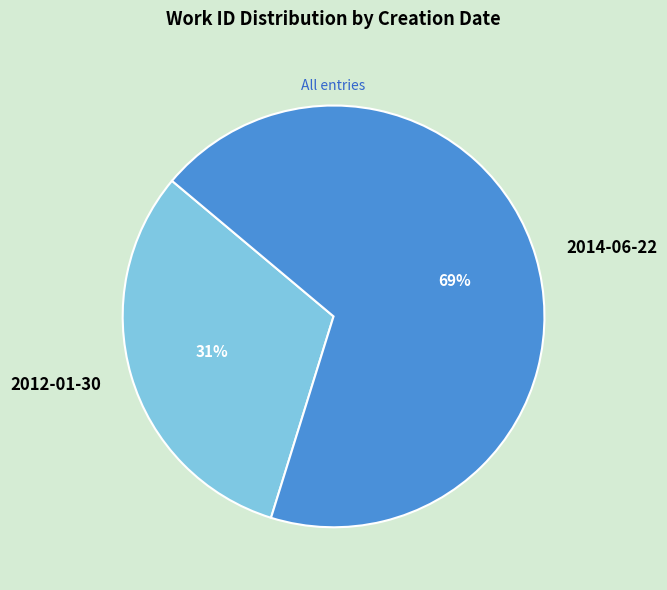

What is the ratio of the value at 2014-06-22 to the value at 2012-01-30?

2.2